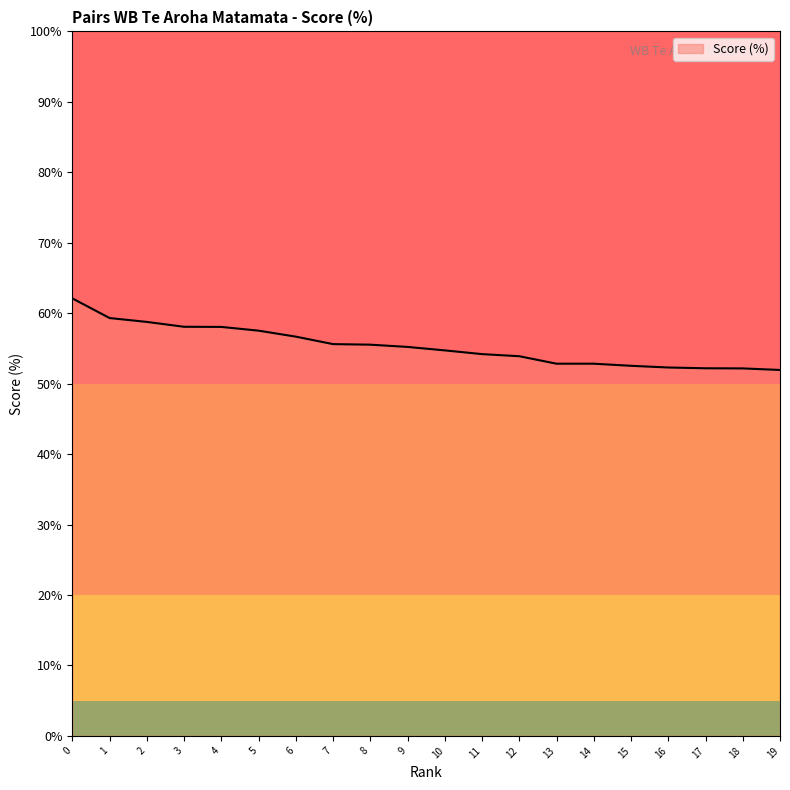

What is the difference between the maximum and minimum values?

10.2